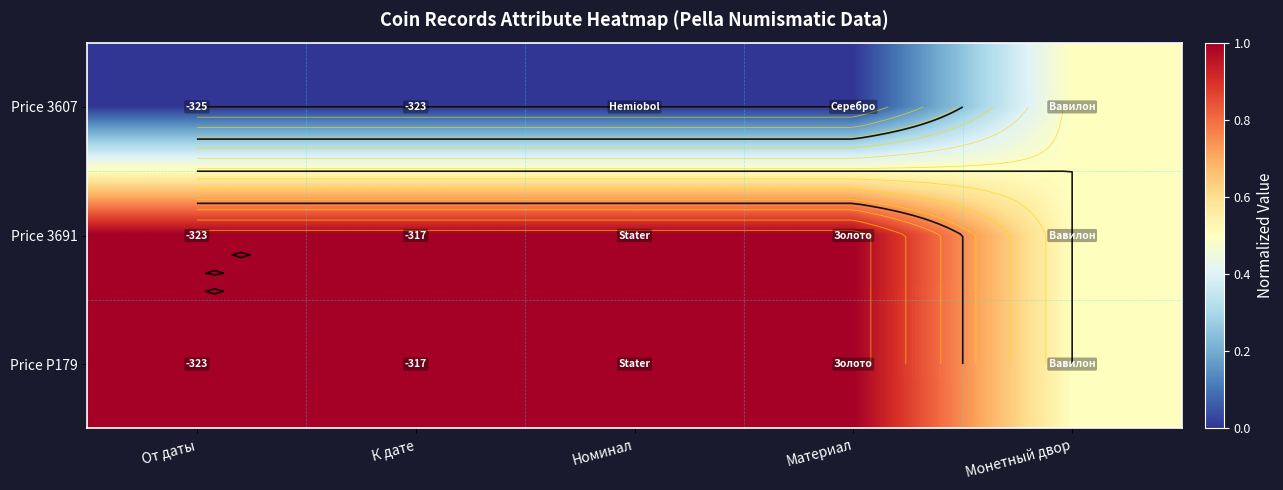

The Price 3691 series shows 1.7 at Материал. True or false?

False